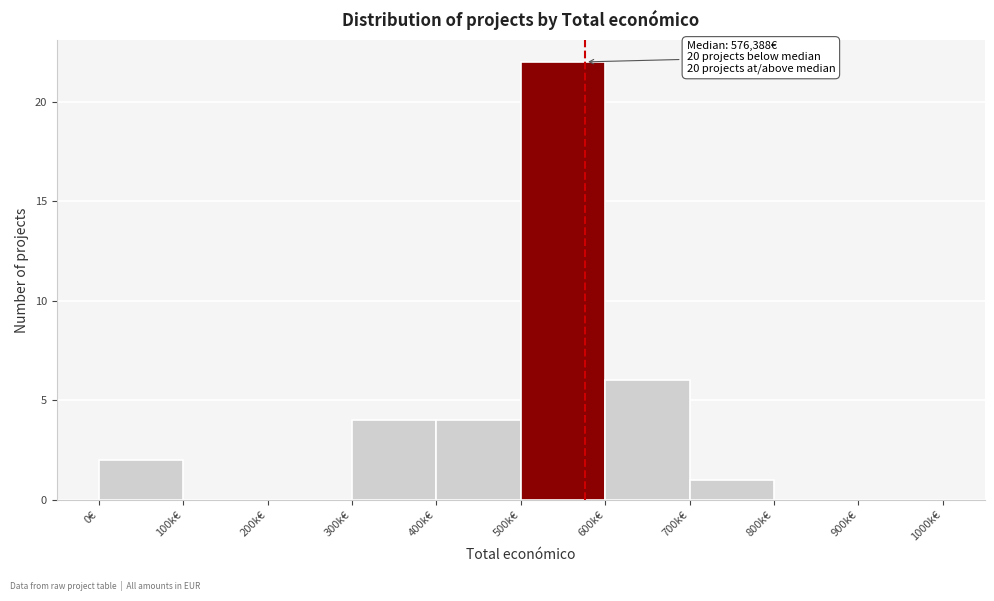

Reading left to right, extract all data points from this chart.

0€=2	100k€=0	200k€=0	300k€=4	400k€=4	500k€=22	600k€=6	700k€=1	800k€=0	900k€=0